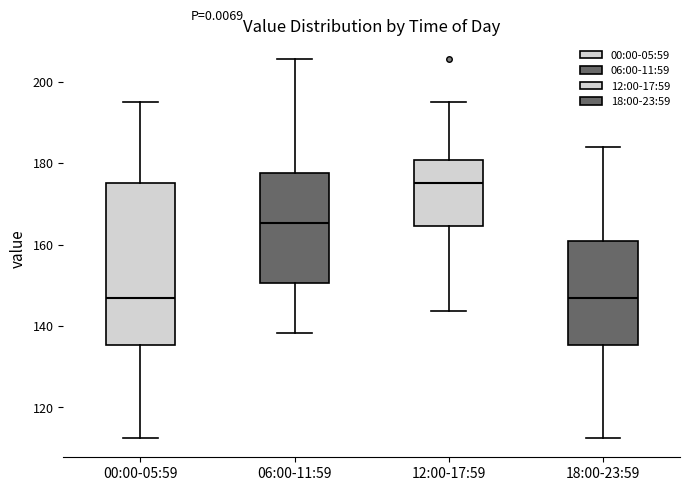

Reading left to right, read every box against the y-axis: the position of its median line, the range the box covers, and the ends of its whiskers. The values are not printed on the chart, so give them approximately, as read against the axis.

00:00-05:59: median 146, box 136 to 176, whiskers 112 to 194
06:00-11:59: median 166, box 150 to 178, whiskers 138 to 206
12:00-17:59: median 176, box 164 to 180, whiskers 144 to 194
18:00-23:59: median 146, box 136 to 160, whiskers 112 to 184